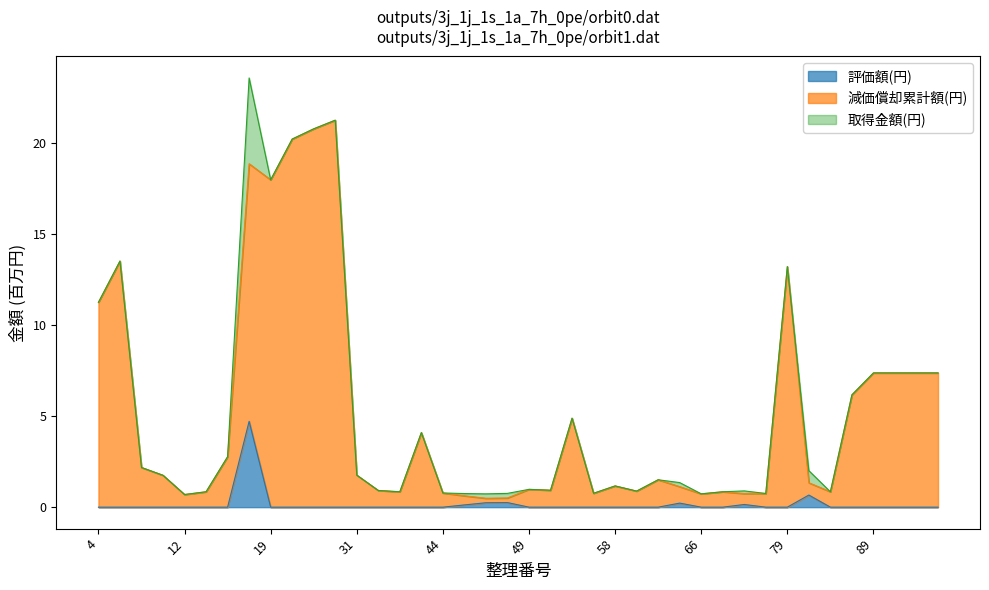

List the series in order of their peak value, highest first.

取得金額(円), 減価償却累計額(円), 評価額(円)